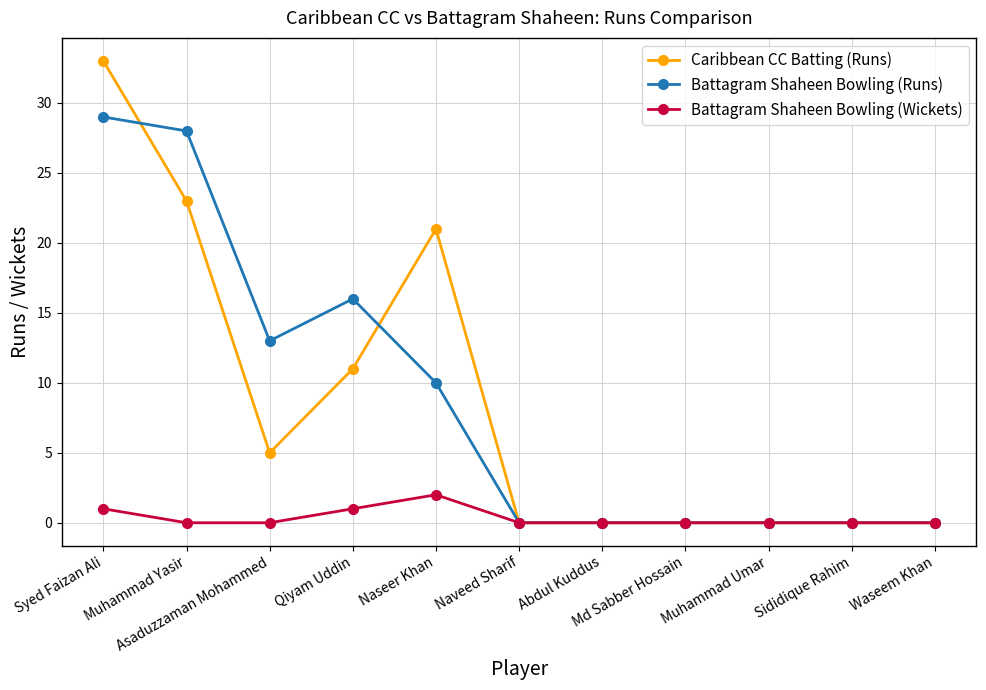

What is the difference between the maximum and minimum values in the Battagram Shaheen Bowling (Wickets) series?

2